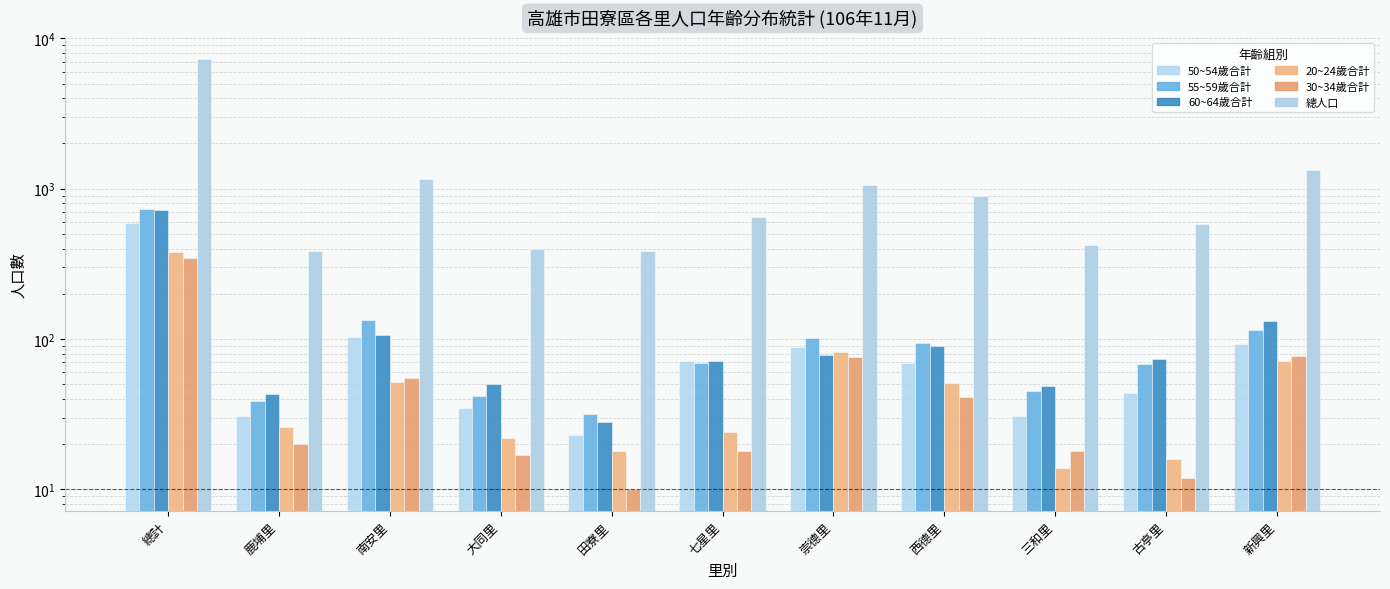

Reading right to left, extract all data points from this chart.

50~54歲合計: 93	44	31	69	88	72	23	35	103	31	589
55~59歲合計: 115	68	45	94	101	69	32	42	133	39	738
60~64歲合計: 131	74	49	90	78	71	28	50	106	43	720
20~24歲合計: 72	16	14	51	82	24	18	22	52	26	377
30~34歲合計: 77	12	18	41	76	18	10	17	55	20	344
總人口: 1334	578	423	888	1051	648	387	399	1164	388	7260